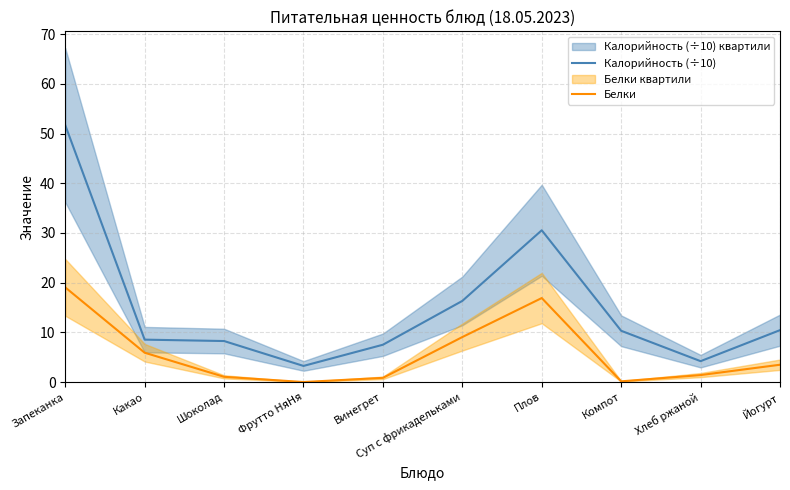

At which category is the sum across all series the highest?

Запеканка